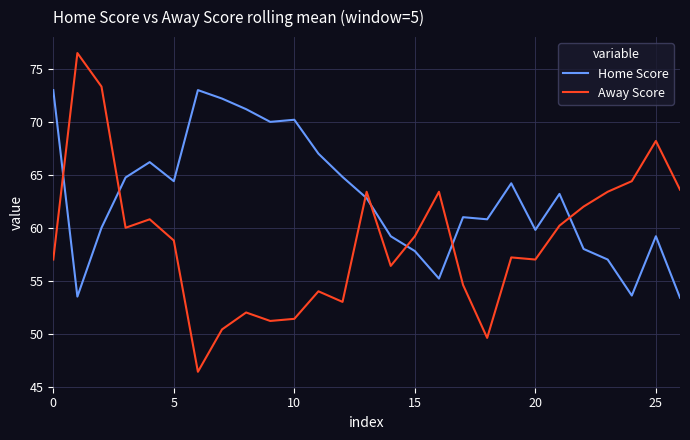

True or false: Home Score has more than 1 points higher than both neighbors.

True